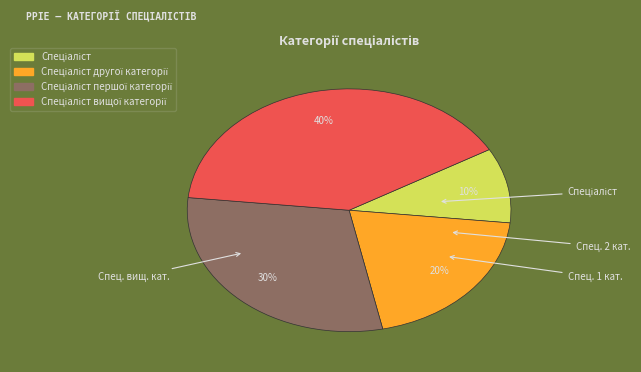

Is there a majority slice in this chart?

No